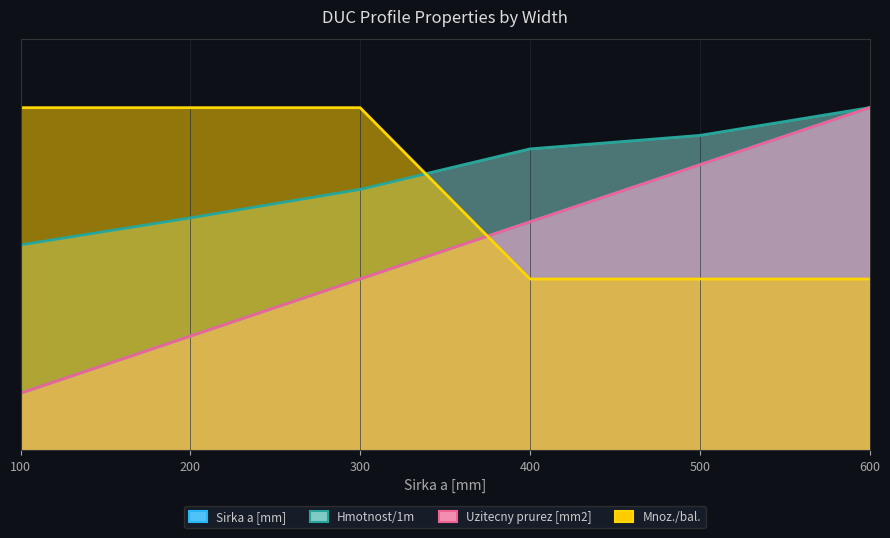

Reading left to right, list all the values displayed in this chart.

Sirka a [mm]: 0.2	0.3	0.5	0.7	0.8	1.0
Hmotnost/1m: 0.6	0.7	0.8	0.9	0.9	1.0
Uzitecny prurez [mm2]: 0.2	0.3	0.5	0.7	0.8	1.0
Mnoz./bal.: 1.0	1.0	1.0	0.5	0.5	0.5